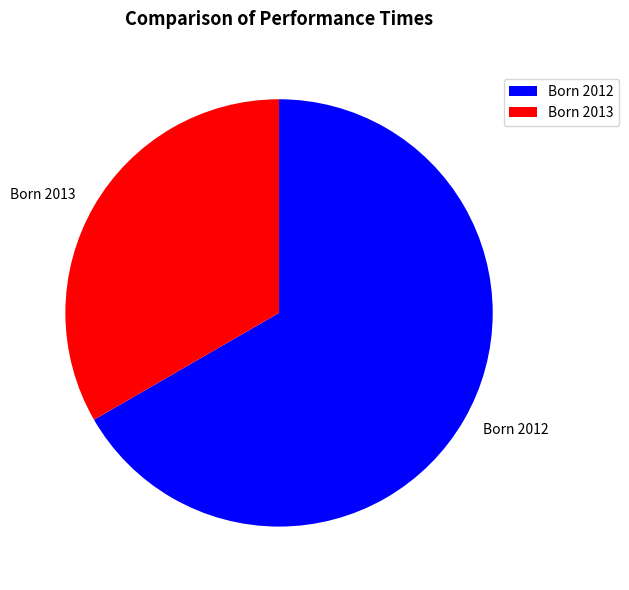

Is it true that Born 2013 is 33% of the pie?

True